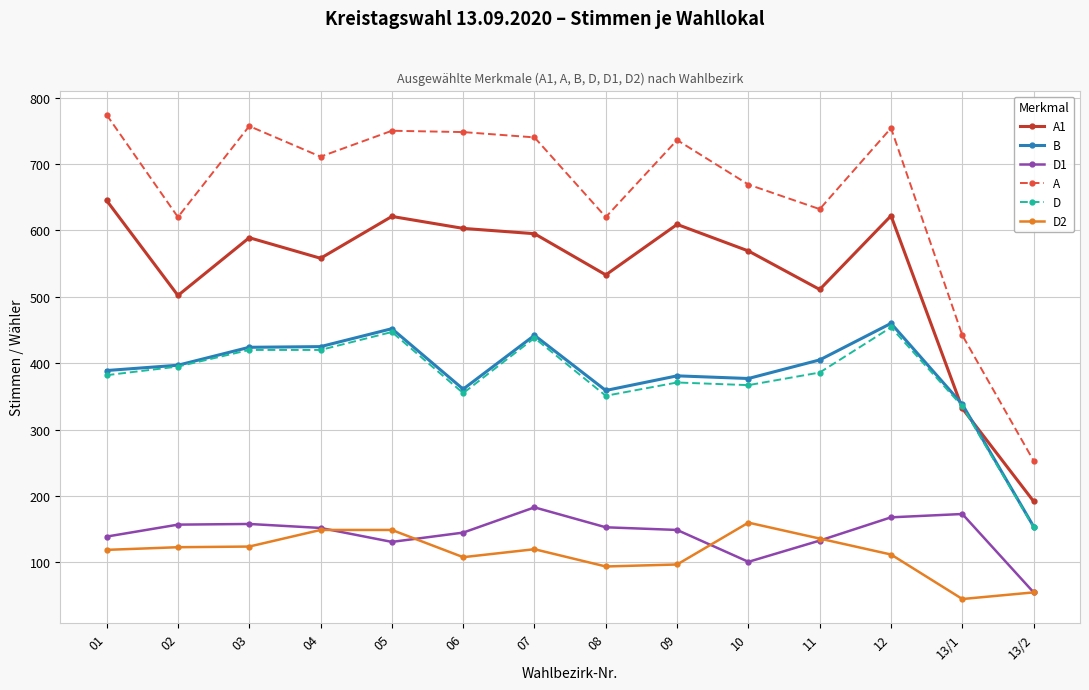

What is the average value of the D series?

377